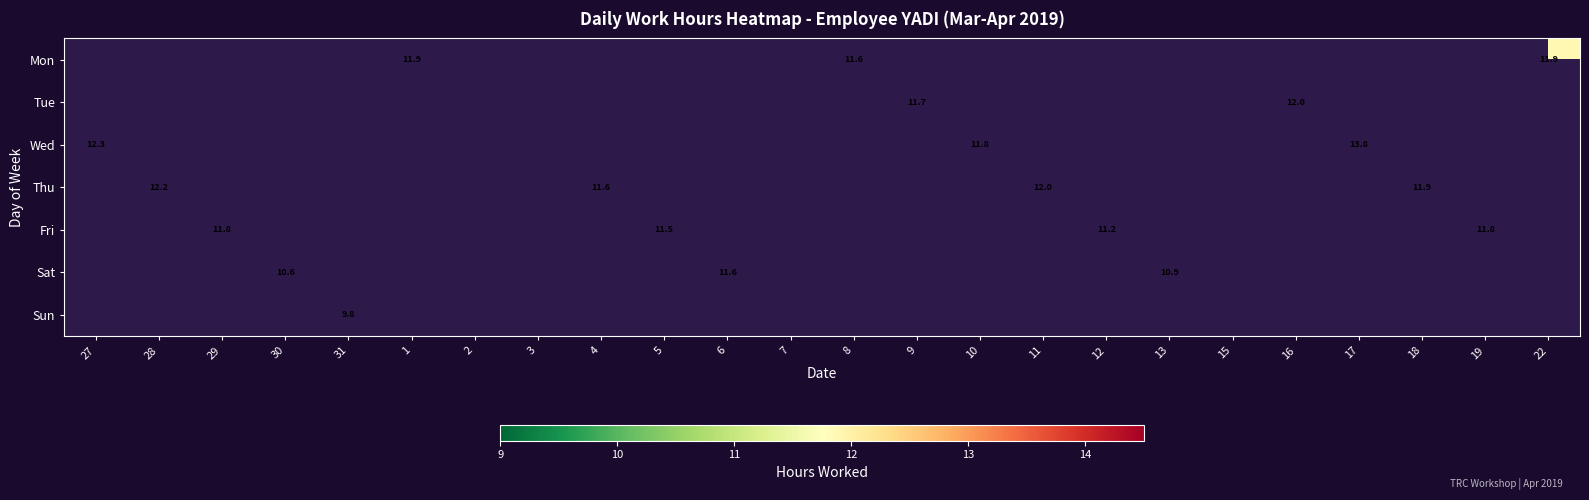

Is it true that Fri equals 19.6 at 19?

False